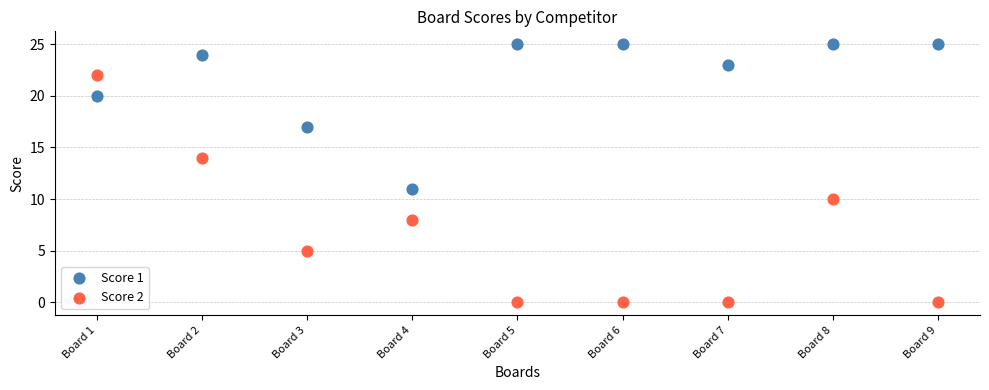

Which series reaches the maximum Y coordinate?

Score 1